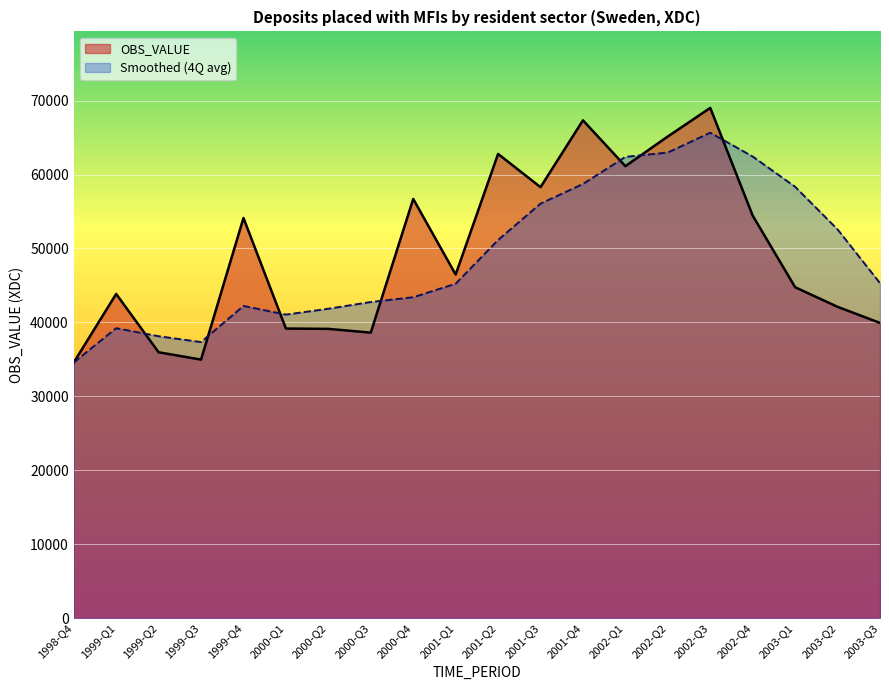

True or false: the data shows 42102 at 2003-Q2.

True